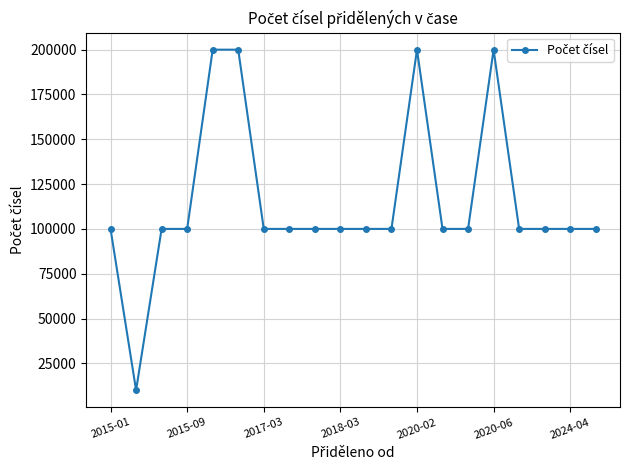

Reading right to left, extract all data points from this chart.

100000	100000	100000	100000	200000	100000	100000	200000	100000	100000	100000	100000	100000	100000	200000	200000	100000	100000	10000	100000